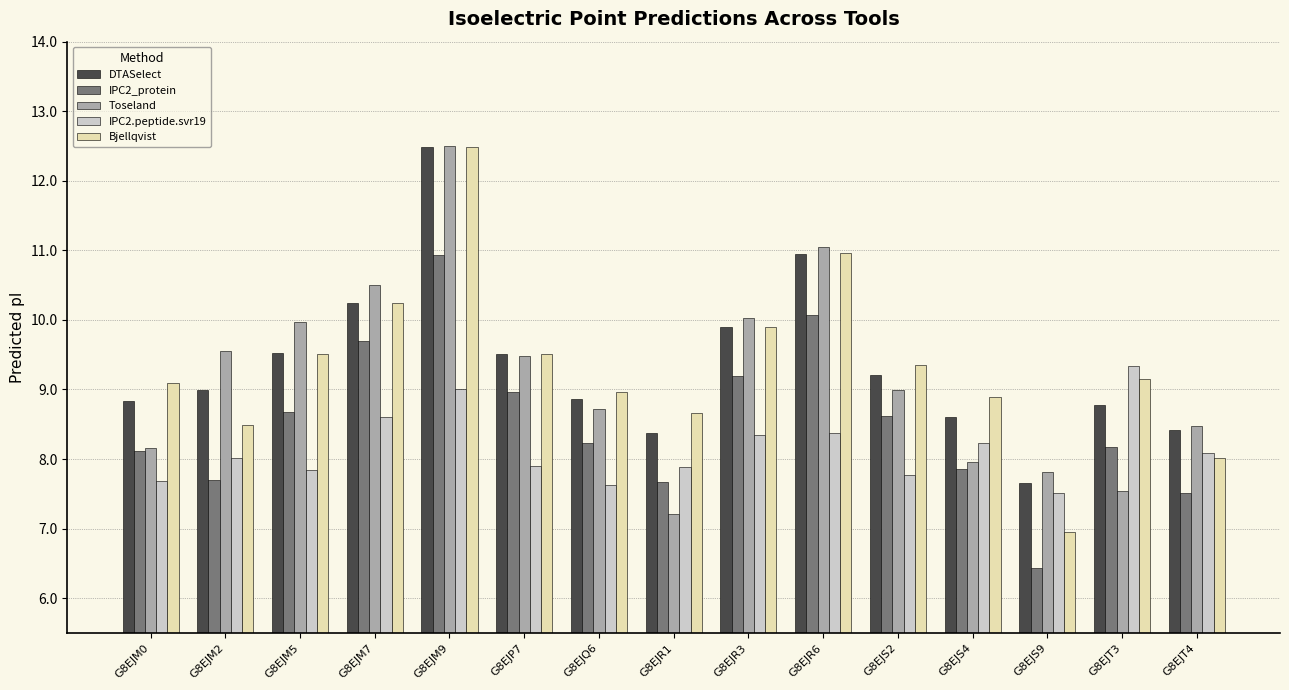

What is the difference between the second highest and second lowest values in the IPC2.peptide.svr19 series?

1.4